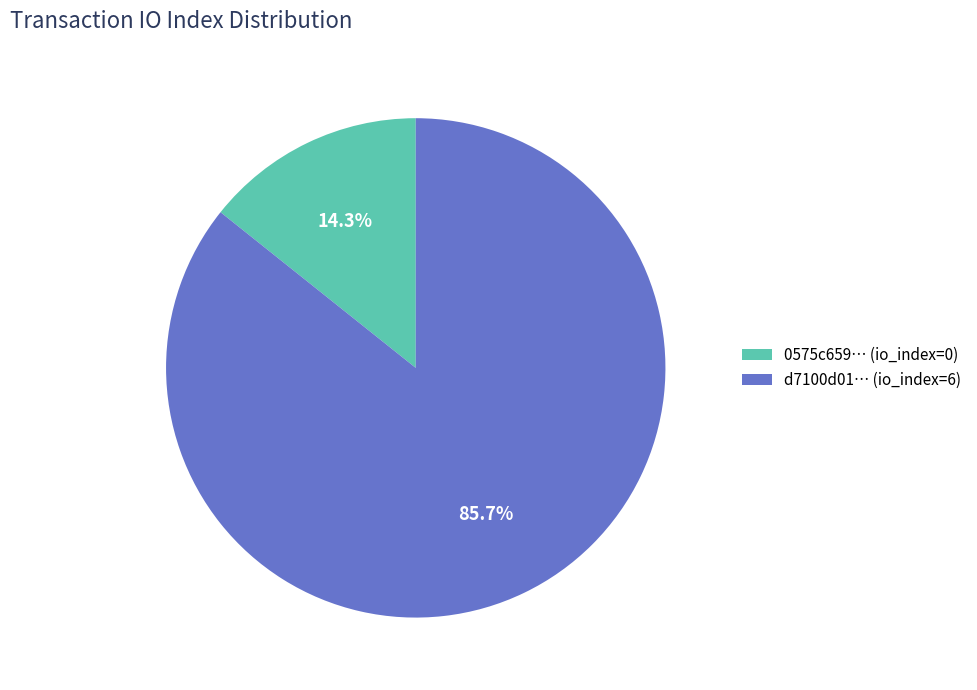

How many segments does this pie chart have?

2